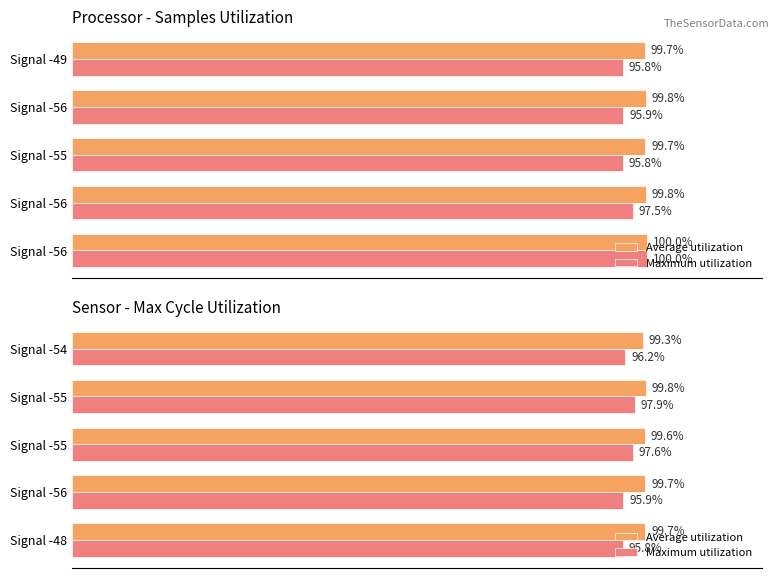

What is the difference between the highest and lowest values at Signal -54?

3.1